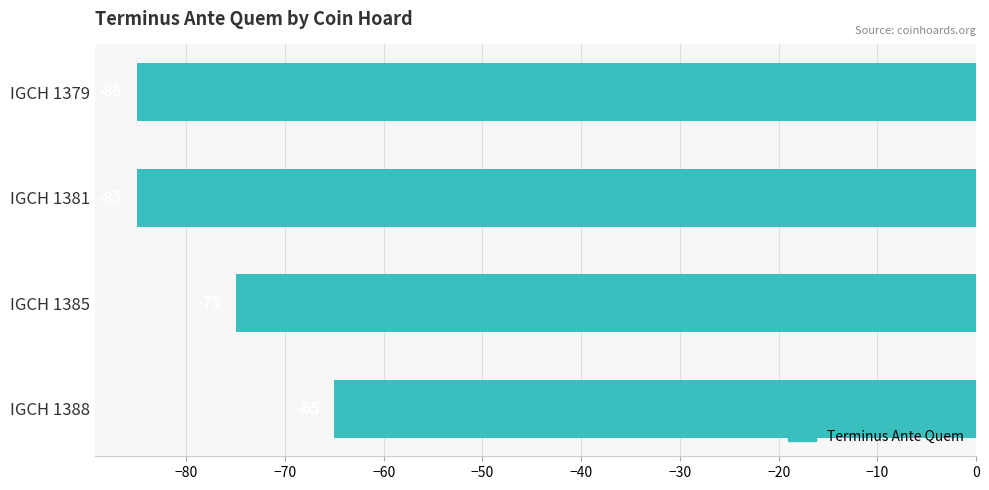

What is the difference between the maximum and minimum values?

20